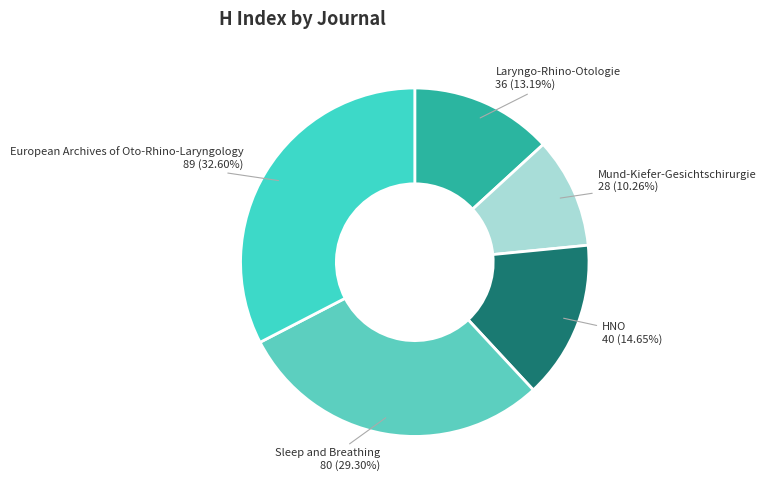

Rank the categories by value from lowest to highest.

Mund-Kiefer-Gesichtschirurgie, Laryngo-Rhino-Otologie, HNO, Sleep and Breathing, European Archives of Oto-Rhino-Laryngology